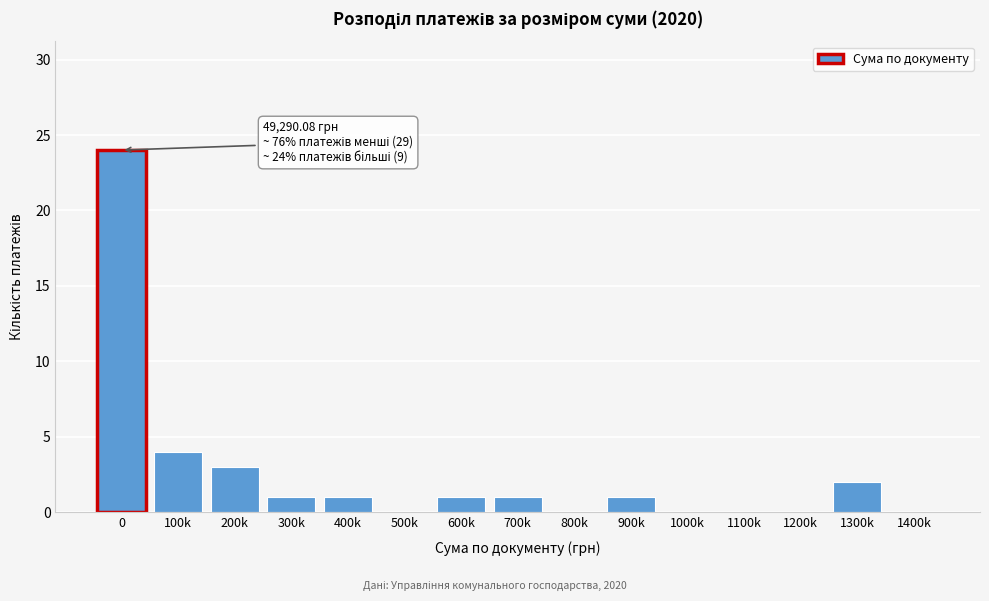

Reading left to right, extract all data points from this chart.

0=24	100k=4	200k=3	300k=1	400k=1	500k=0	600k=1	700k=1	800k=0	900k=1	1000k=0	1100k=0	1200k=0	1300k=2	1400k=0